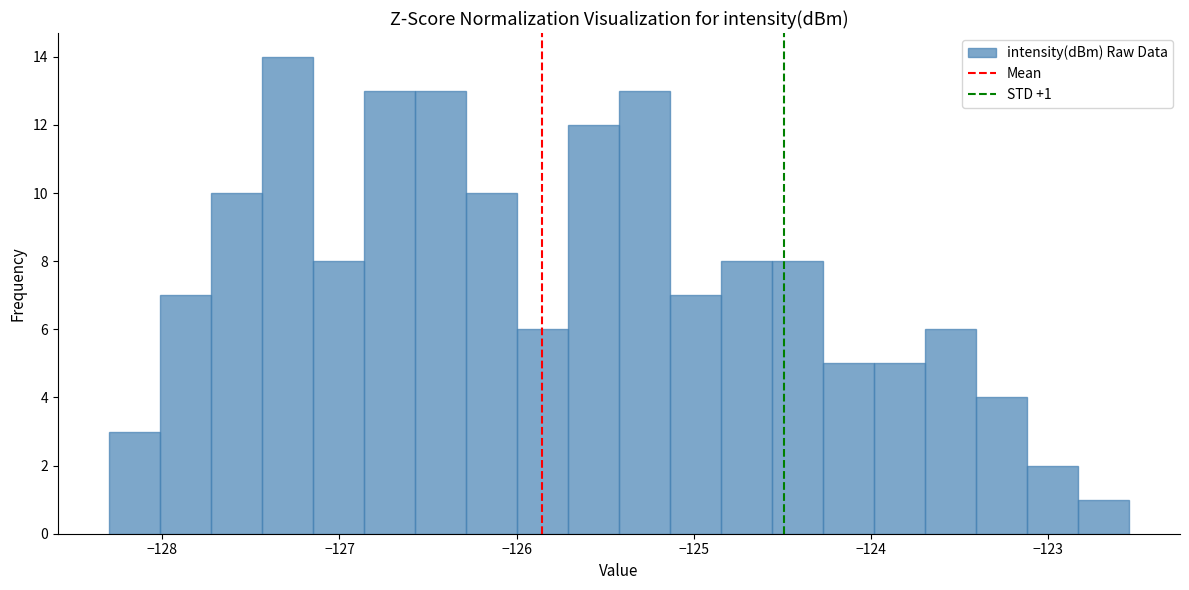

Read against the x-axis, roughly where is the centre of the tallest bar?

-127.3